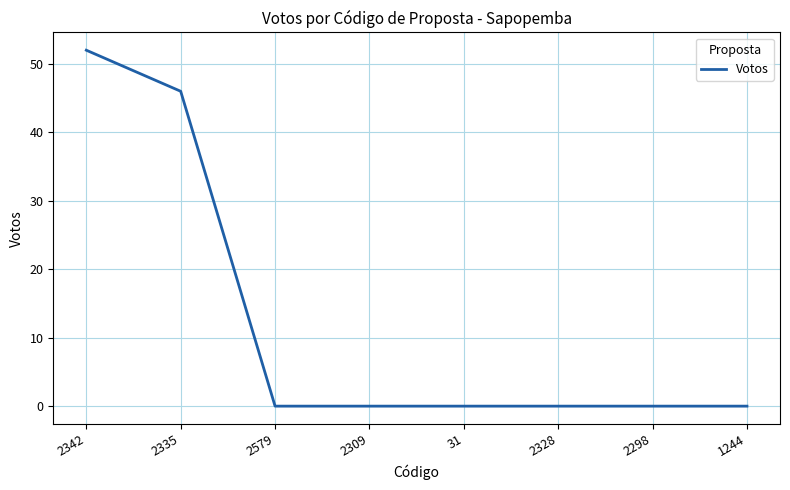

Is it true that the value at 2328 is 18?

False